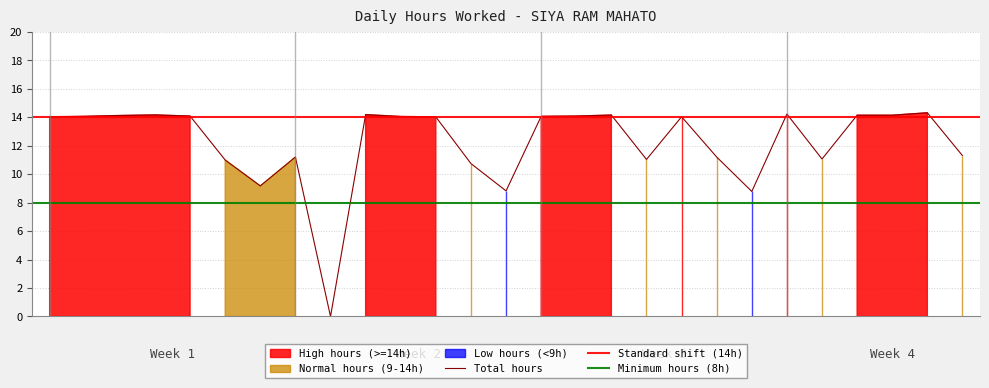

Reading left to right, extract all data points from this chart.

14.0	14.1	14.1	14.2	14.1	11.0	9.2	11.2	0.0	14.2	14.1	14.0	10.8	8.8	14.1	14.1	14.2	11.0	14.0	11.2	8.8	14.2	11.1	14.2	14.2	14.3	11.3